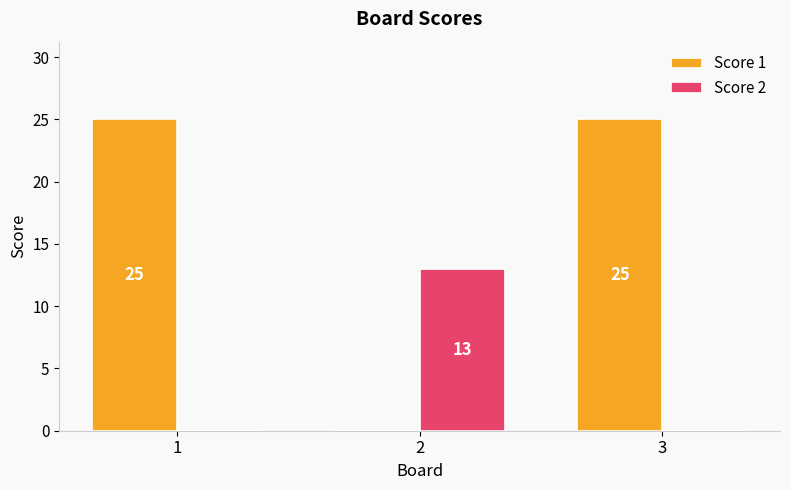

The Score 1 series shows -14 at 2. True or false?

False